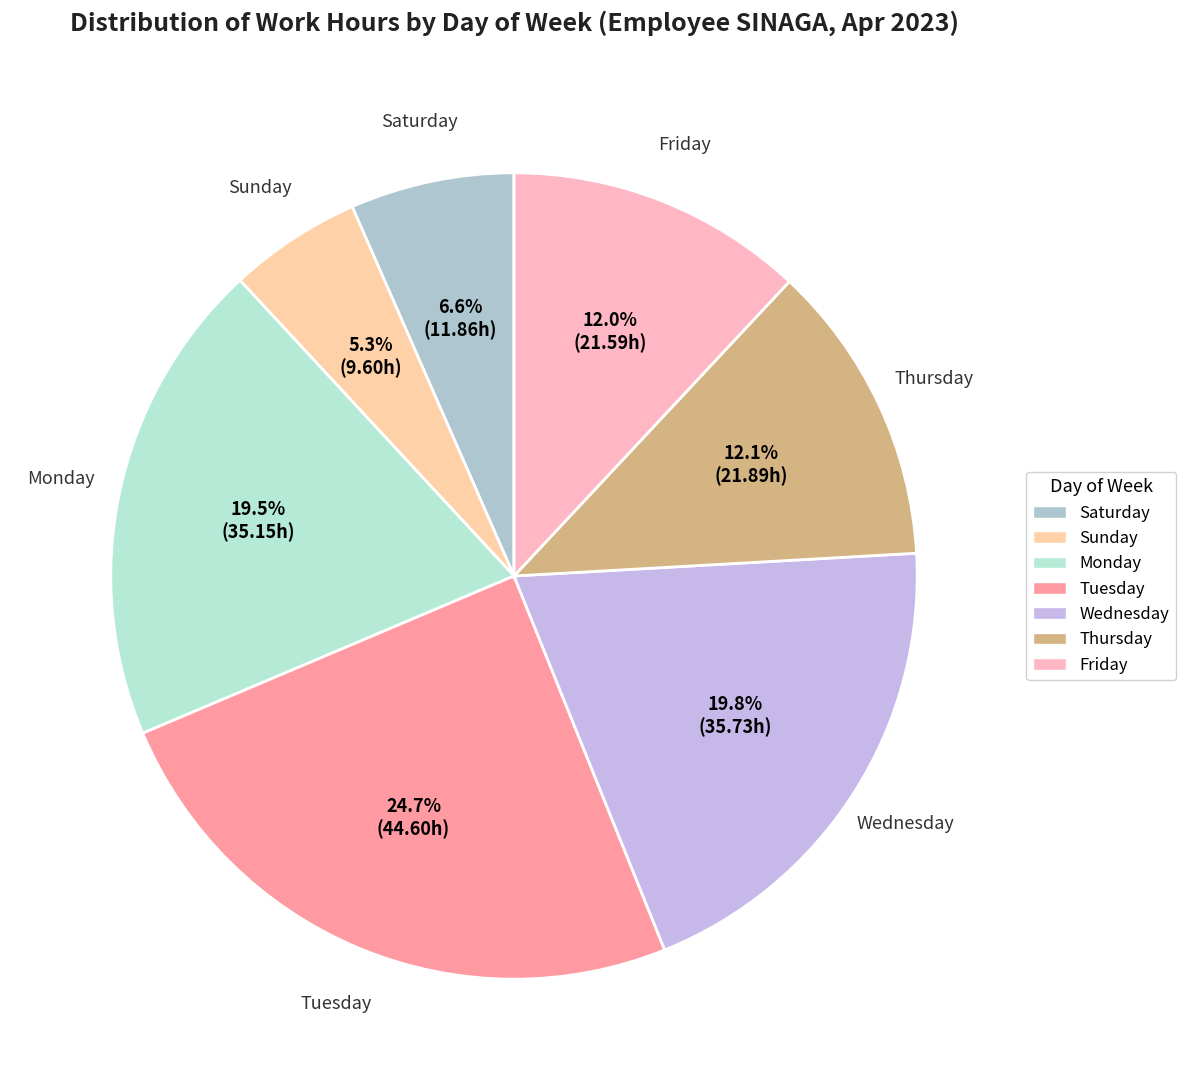

Count the number of slices in the pie.

7